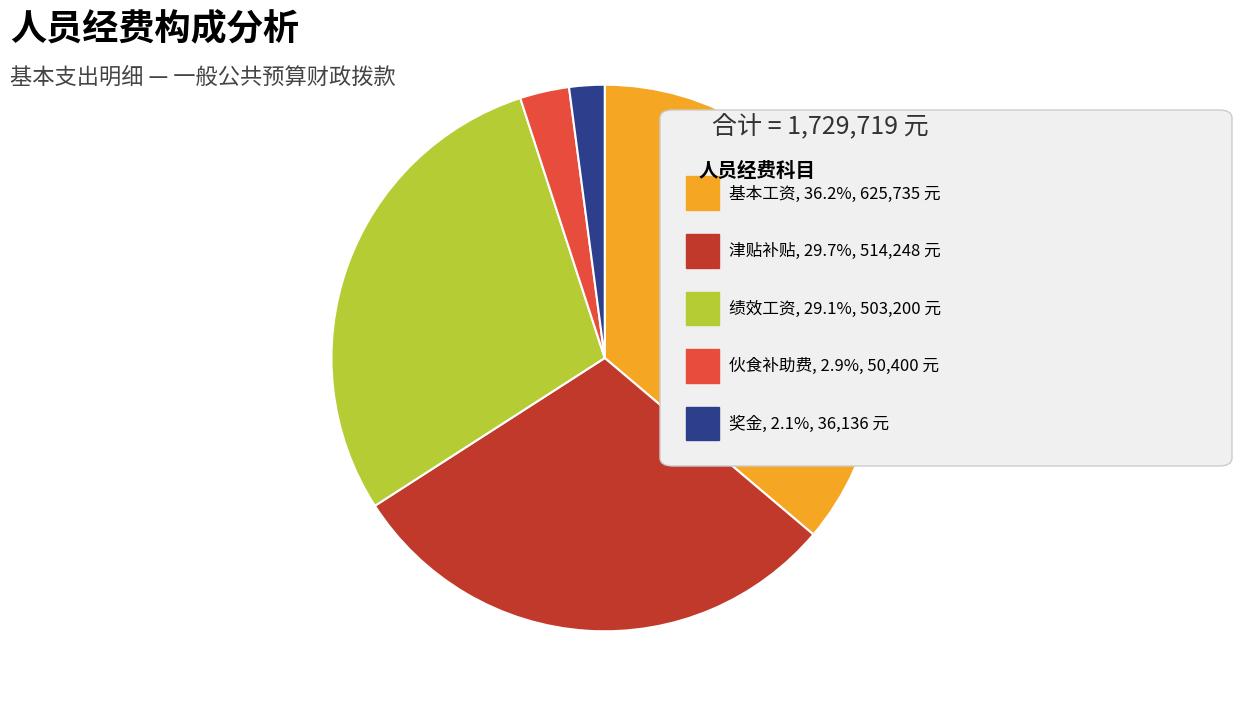

Is there any slice that represents more than half of the pie?

No